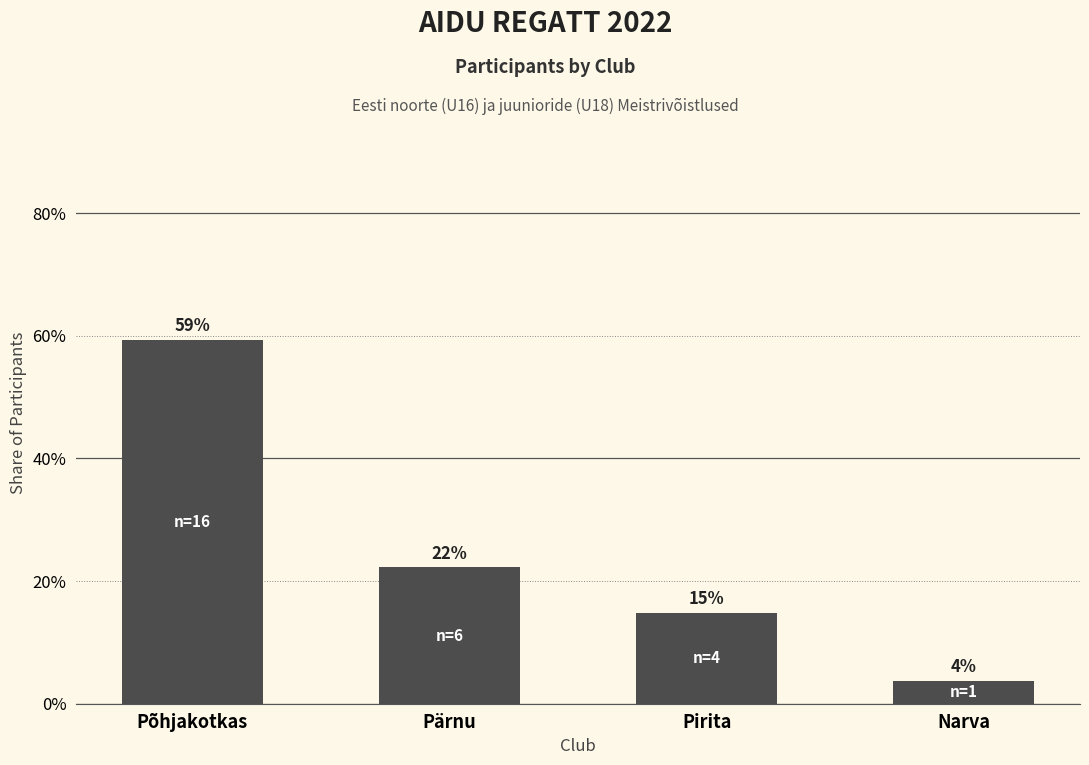

Rank the categories by value from highest to lowest.

Põhjakotkas, Pärnu, Pirita, Narva